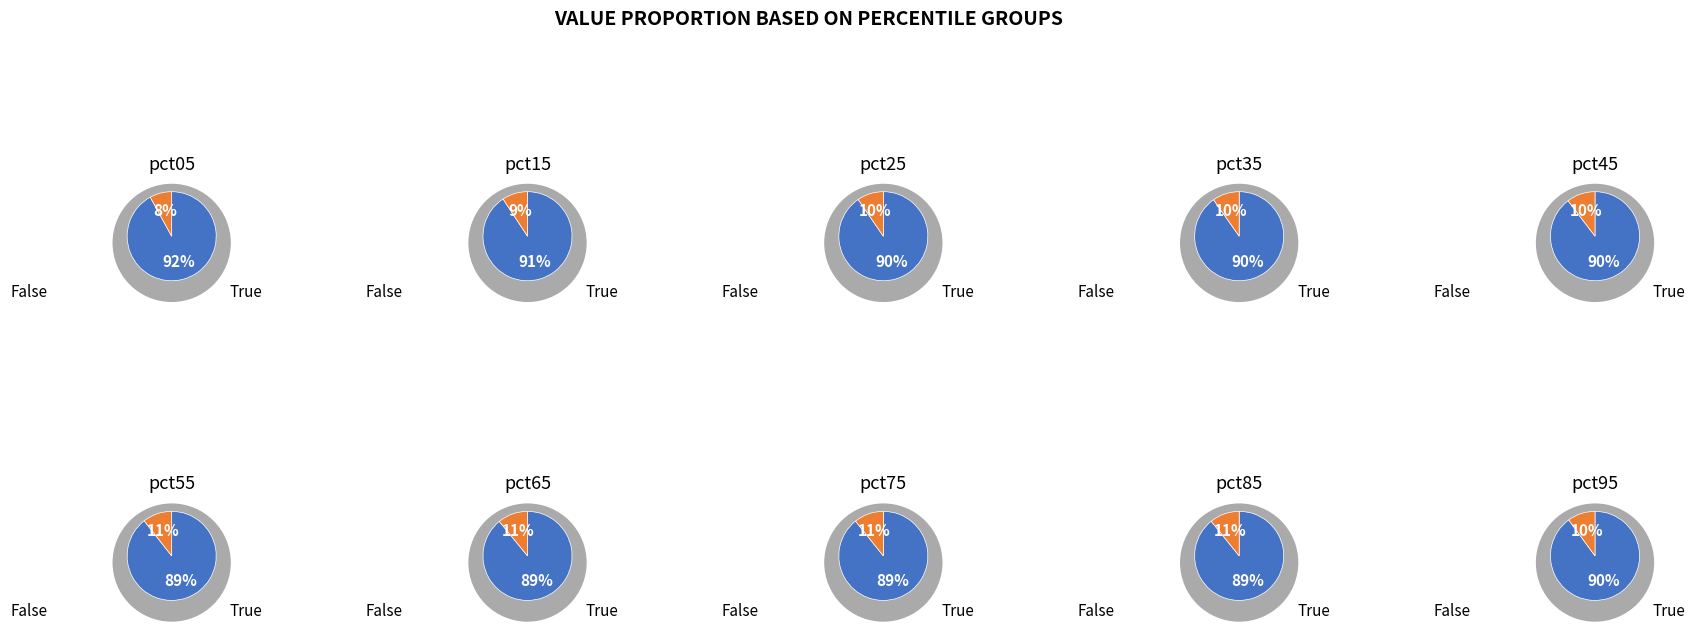

To the nearest percent, what is the difference between the largest and smallest slice percentages?

3%